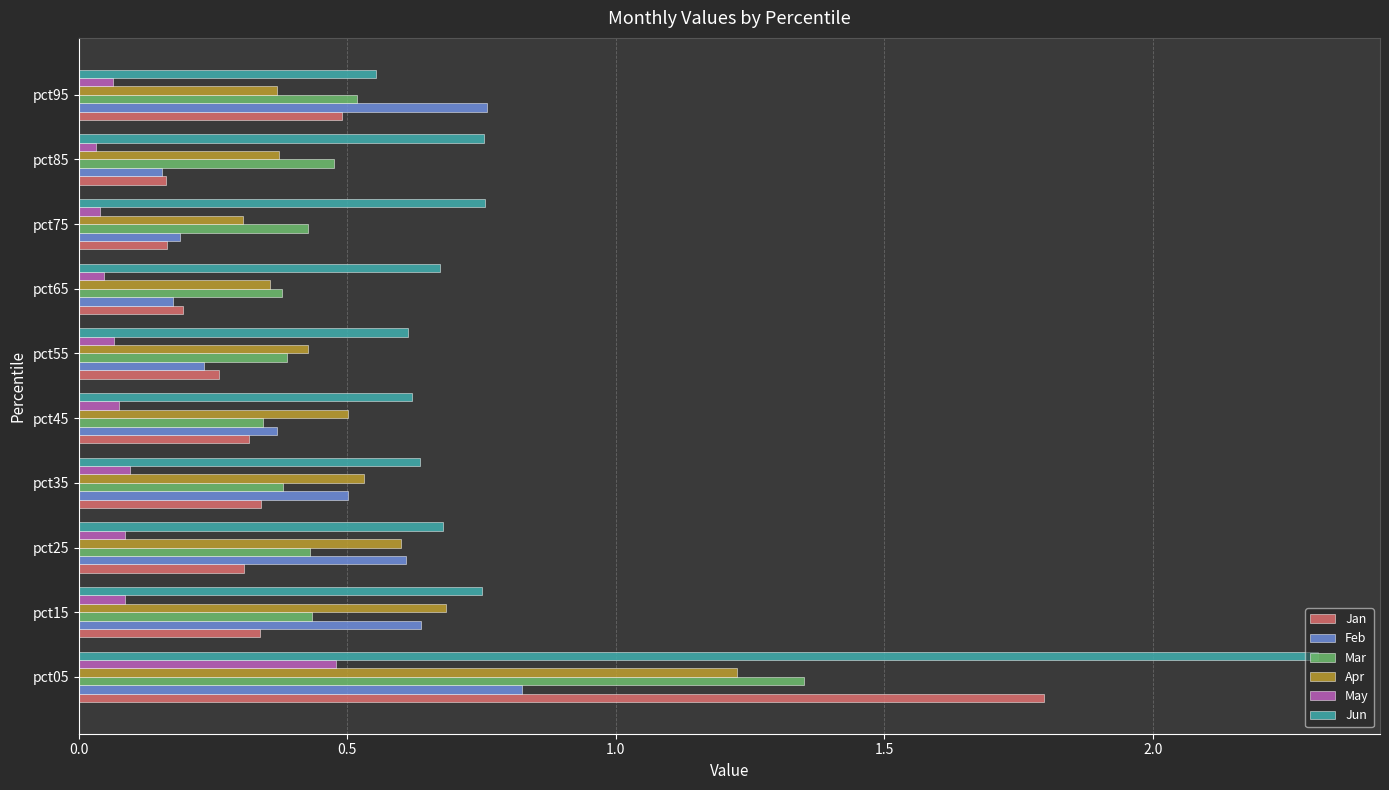

List the series in order of their peak value, highest first.

Jun, Jan, Mar, Apr, Feb, May